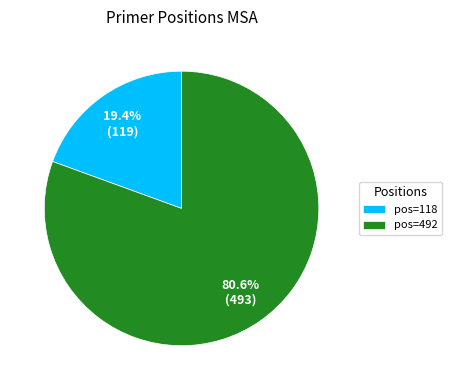

Between pos=118 and pos=492, which is larger?

pos=492